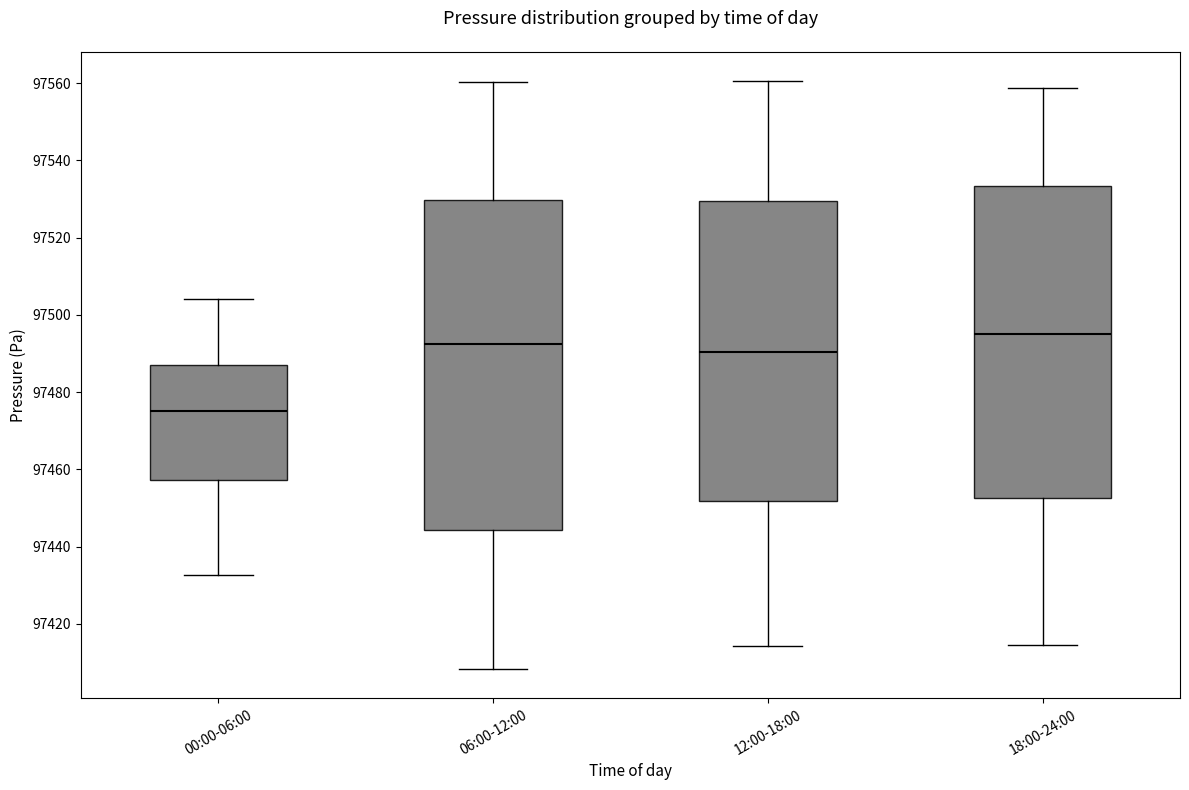

Reading left to right, read every box against the y-axis: the position of its median line, the range the box covers, and the ends of its whiskers. The values are not printed on the chart, so give them approximately, as read against the axis.

00:00-06:00: median 97476, box 97458 to 97488, whiskers 97432 to 97504
06:00-12:00: median 97492, box 97444 to 97530, whiskers 97408 to 97560
12:00-18:00: median 97490, box 97452 to 97530, whiskers 97414 to 97560
18:00-24:00: median 97496, box 97452 to 97534, whiskers 97414 to 97558